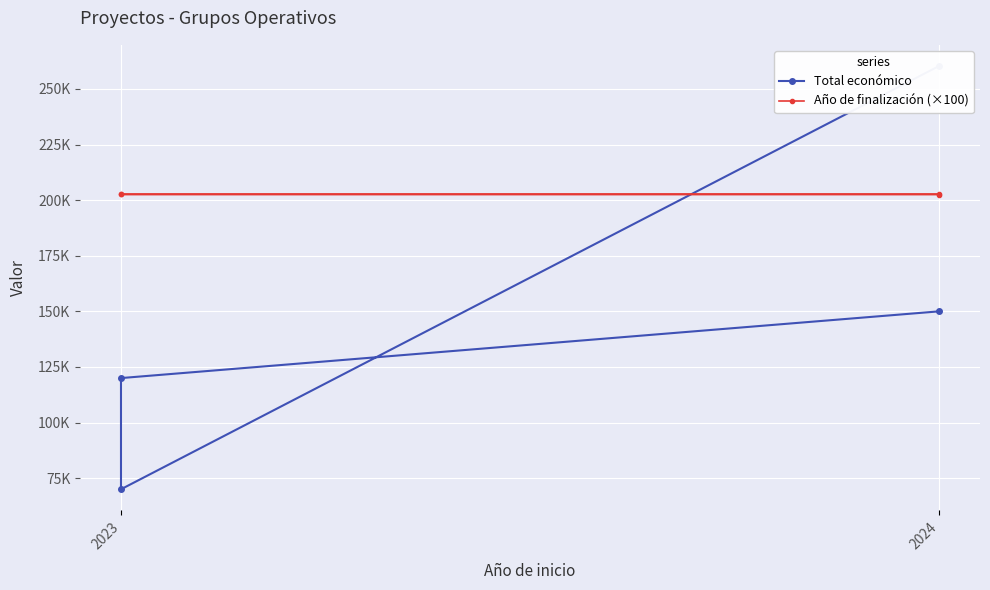

How many values in the Año de finalización (×100) series exceed 202600?

1